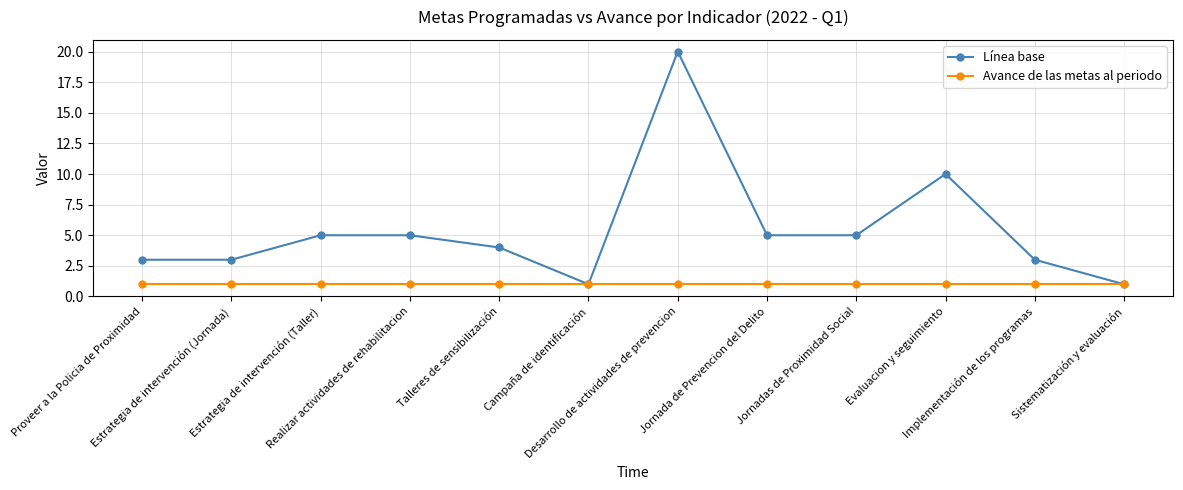

At how many categories does at least one series exceed 13?

1